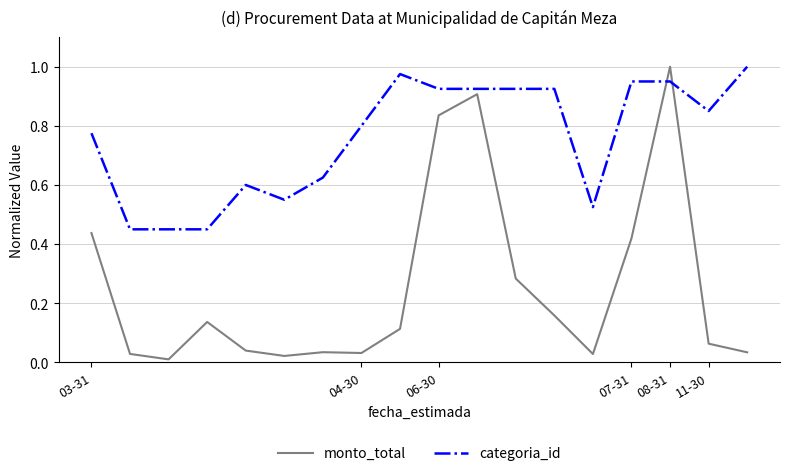

Which series has the widest spread of values?

monto_total